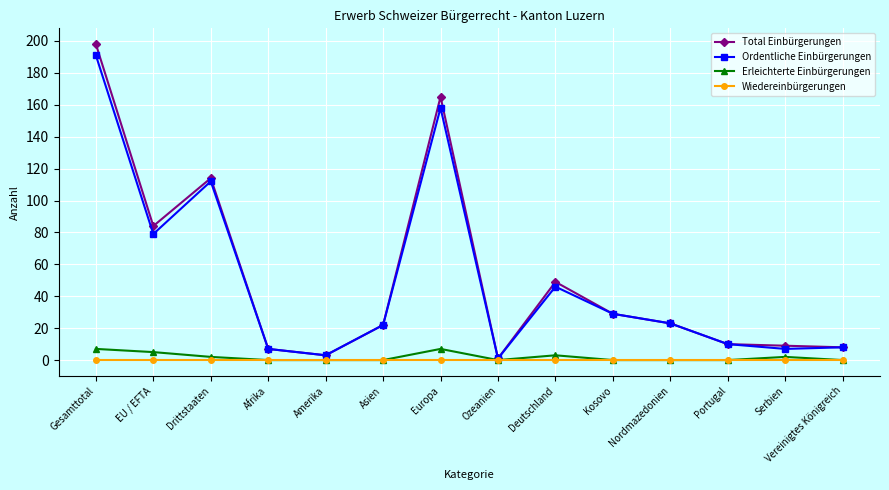

What is the total value across all series at Nordmazedonien?

46